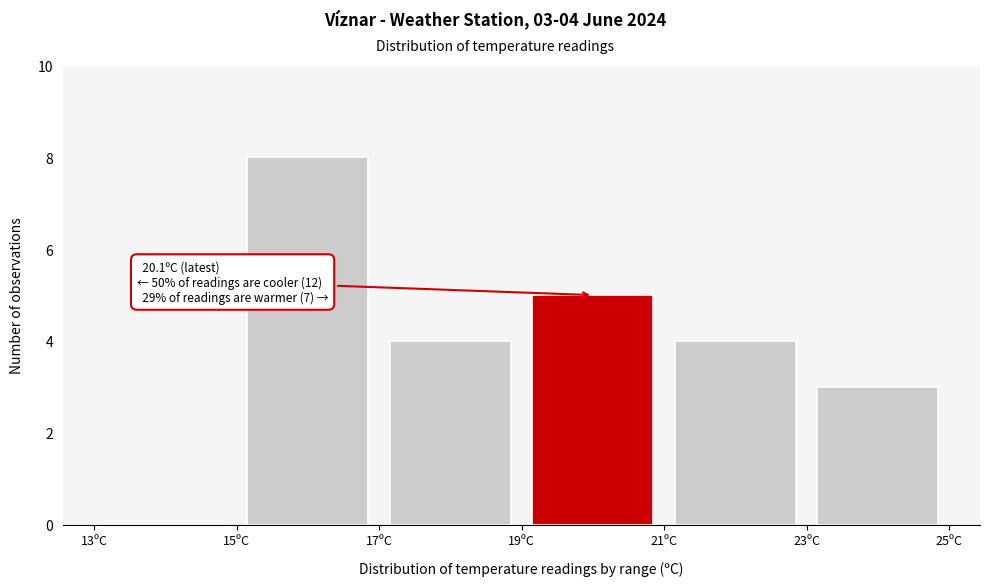

Over which range of the x-axis is the bar tallest?

15 to 17